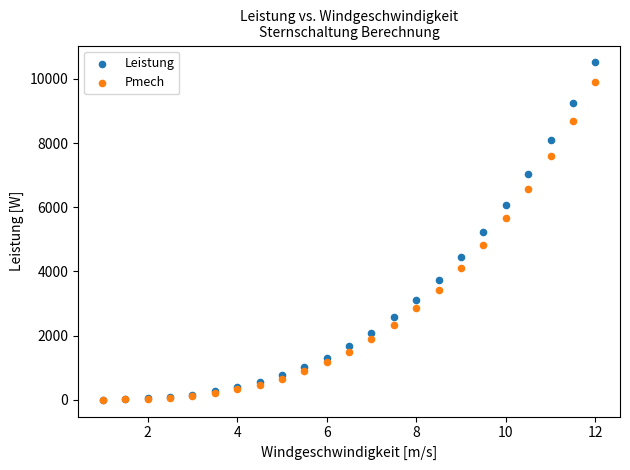

In the Pmech series, what Y value is closest to 4955?

4837.1